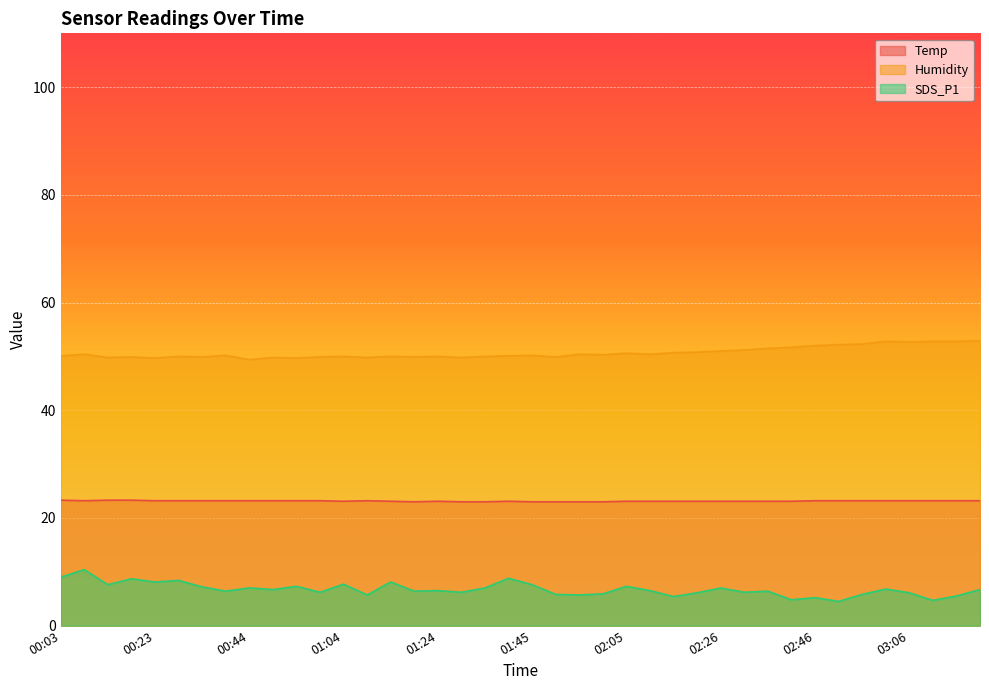

How many values in the Humidity series are below 50?

12